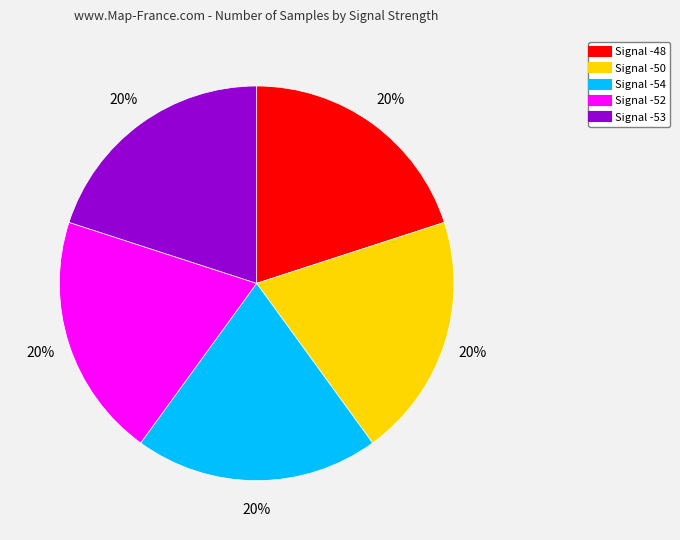

To the nearest percent, what is the average slice percentage?

20%